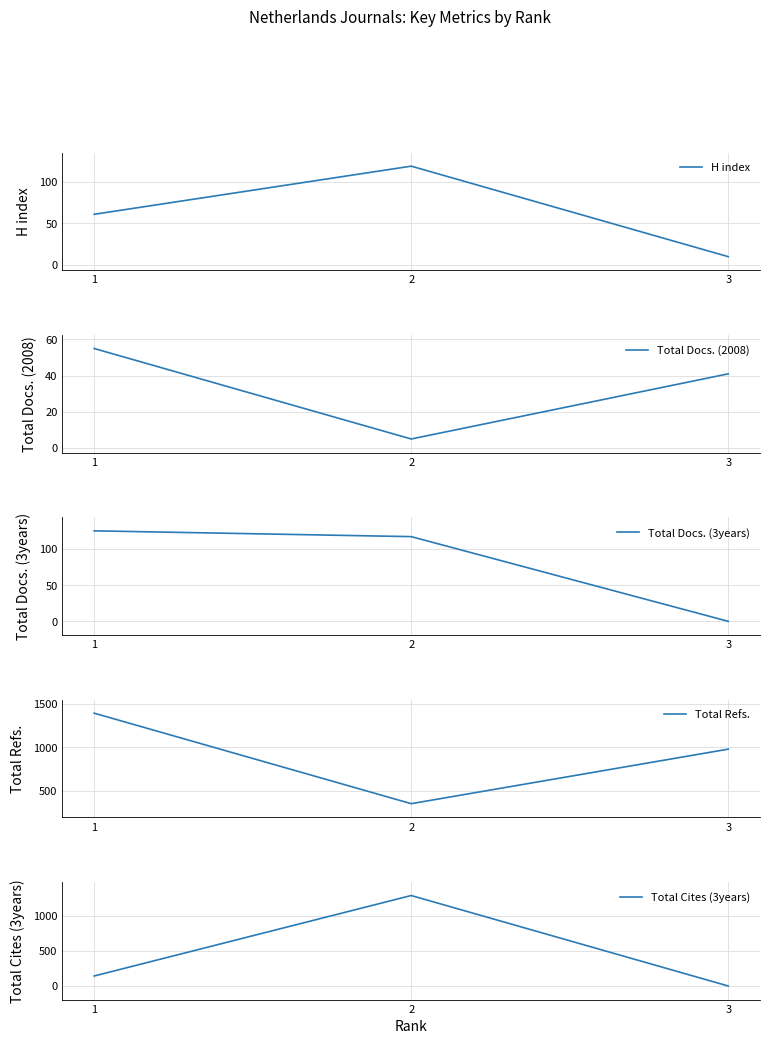

At which category is the sum across all series the highest?

2